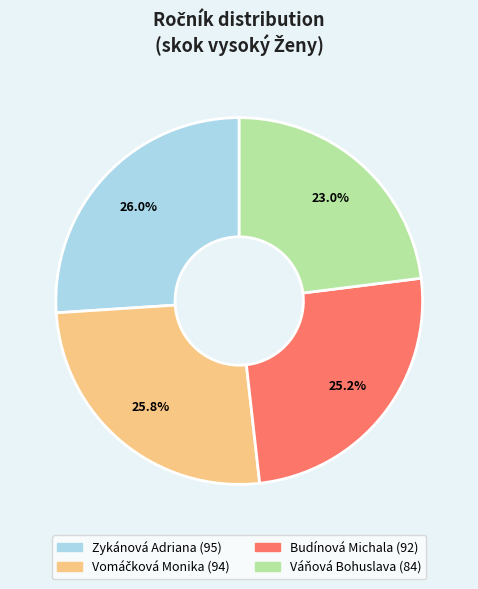

Does Váňová Bohuslava represent more than half of the total?

No